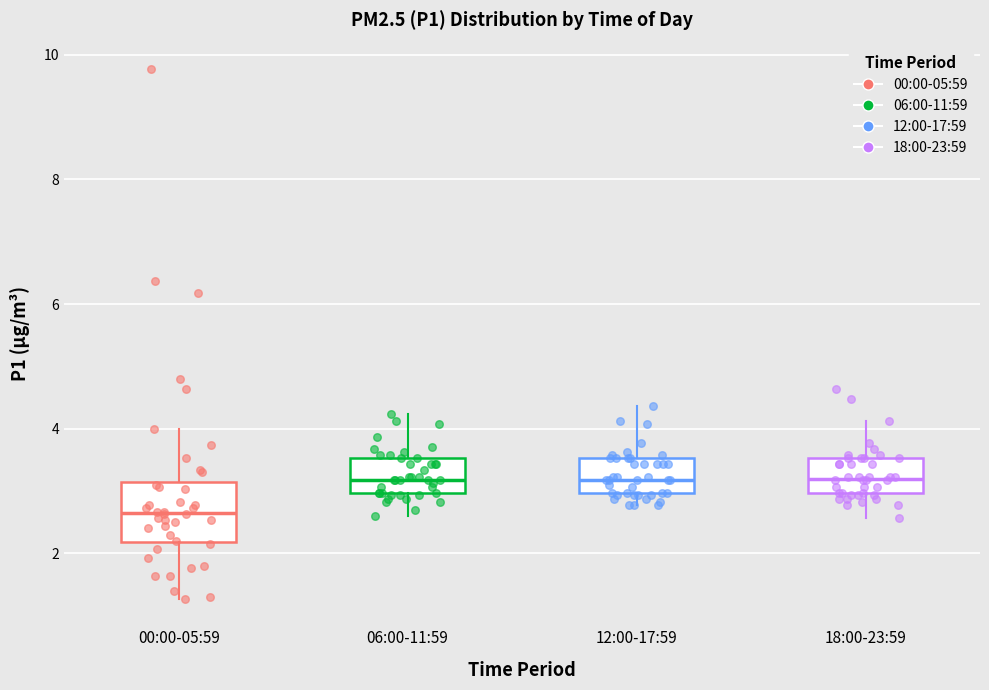

Reading left to right, transcribe this box plot: for each box, give where its median line is, the range the box spans, and where its two whiskers end, as read against the y-axis. The values are not printed on the chart, so give them approximately, as read against the axis.

00:00-05:59: median 2.6, box 2.2 to 3.2, whiskers 1.2 to 4.0
06:00-11:59: median 3.2, box 3.0 to 3.6, whiskers 2.6 to 4.2
12:00-17:59: median 3.2, box 3.0 to 3.6, whiskers 2.8 to 4.4
18:00-23:59: median 3.2, box 3.0 to 3.6, whiskers 2.6 to 4.2